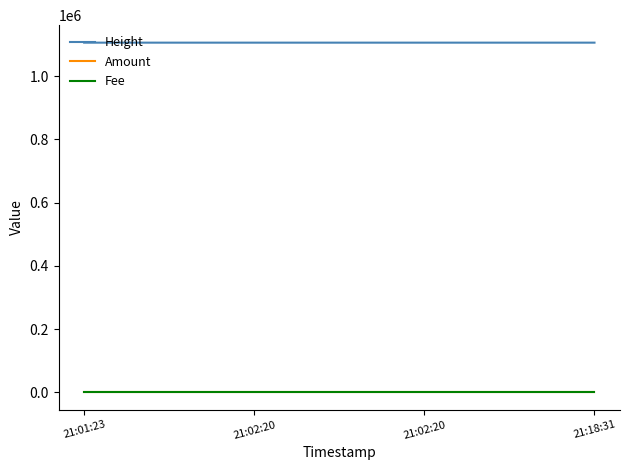

What are all the series names shown in the legend?

Height, Amount, Fee